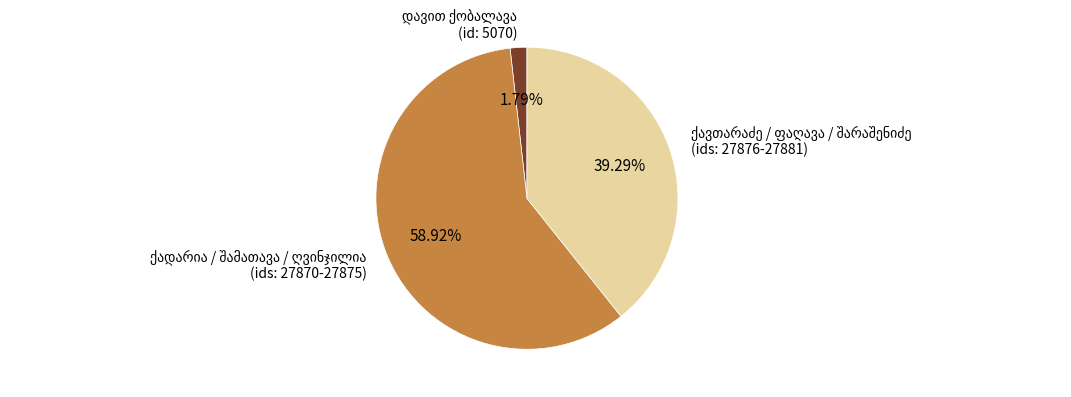

Is there a majority slice in this chart?

Yes